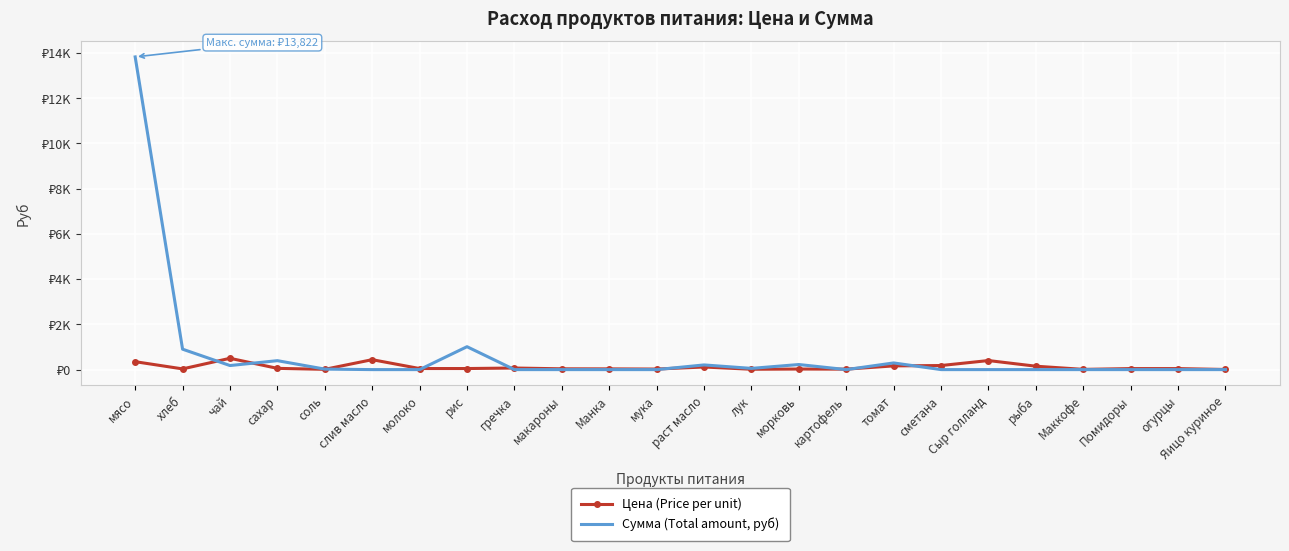

What are all the series names shown in the legend?

Цена (Price per unit), Сумма (Total amount, руб)